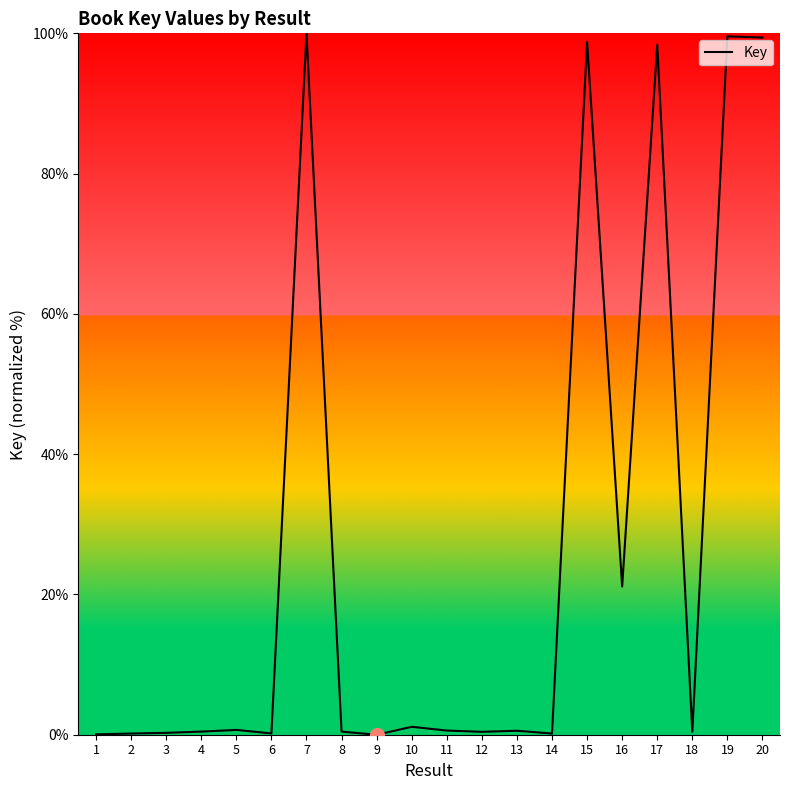

How many lines are shown in the chart?

1